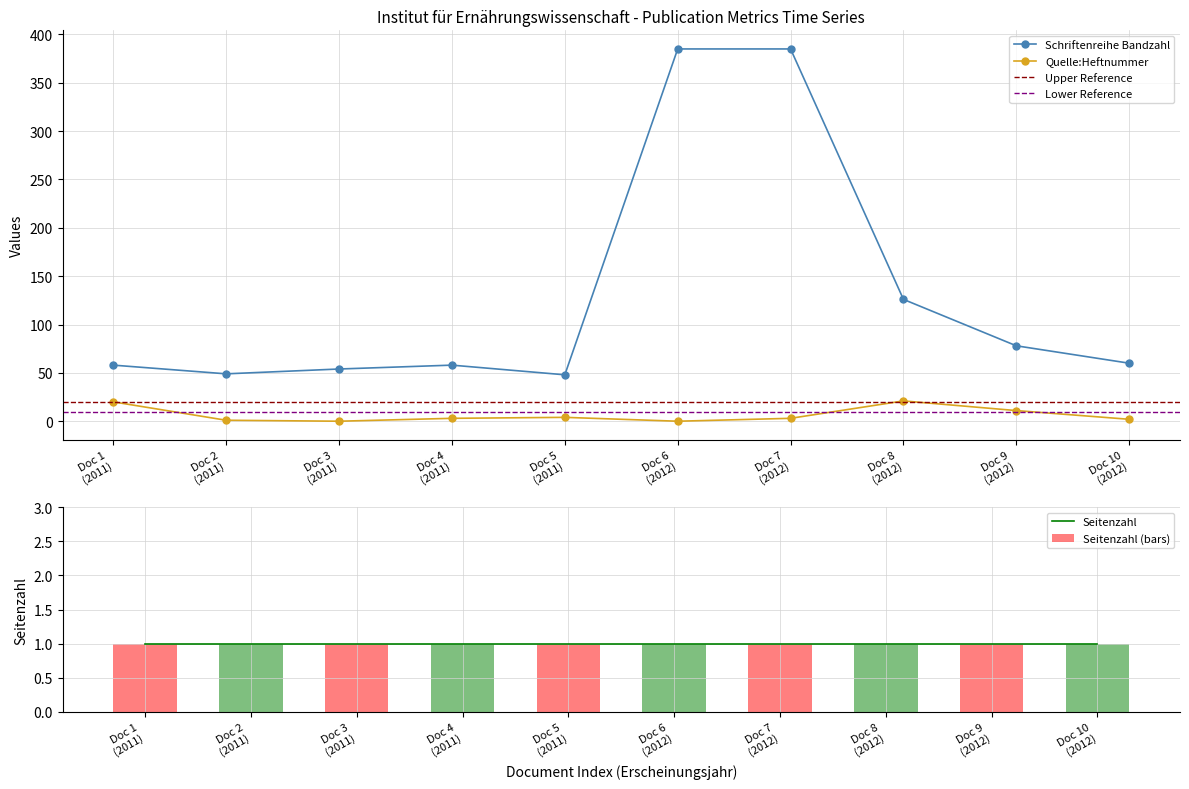

True or false: Quelle:Heftnummer has more than 1 points higher than both neighbors.

True